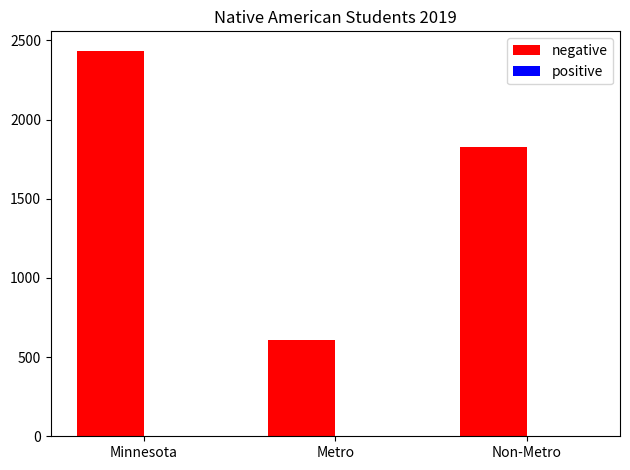

Which series changed the most between Minnesota and Metro?

negative